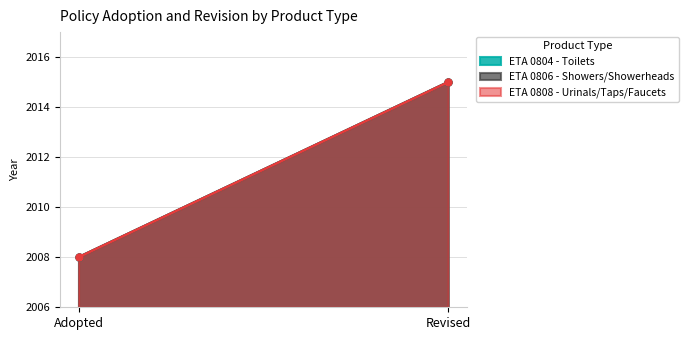

What is the sum of all ETA 0808 - Urinals/Taps/Faucets values?

4023